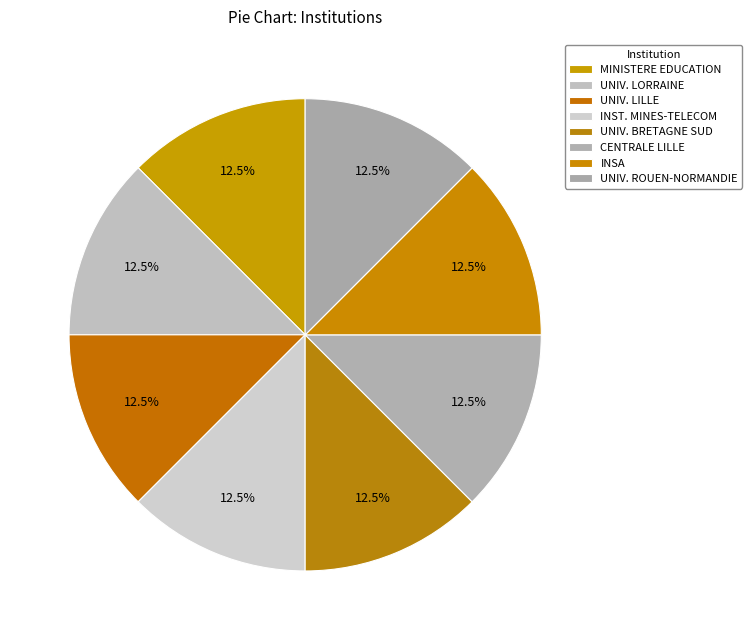

Count the number of slices in the pie.

8